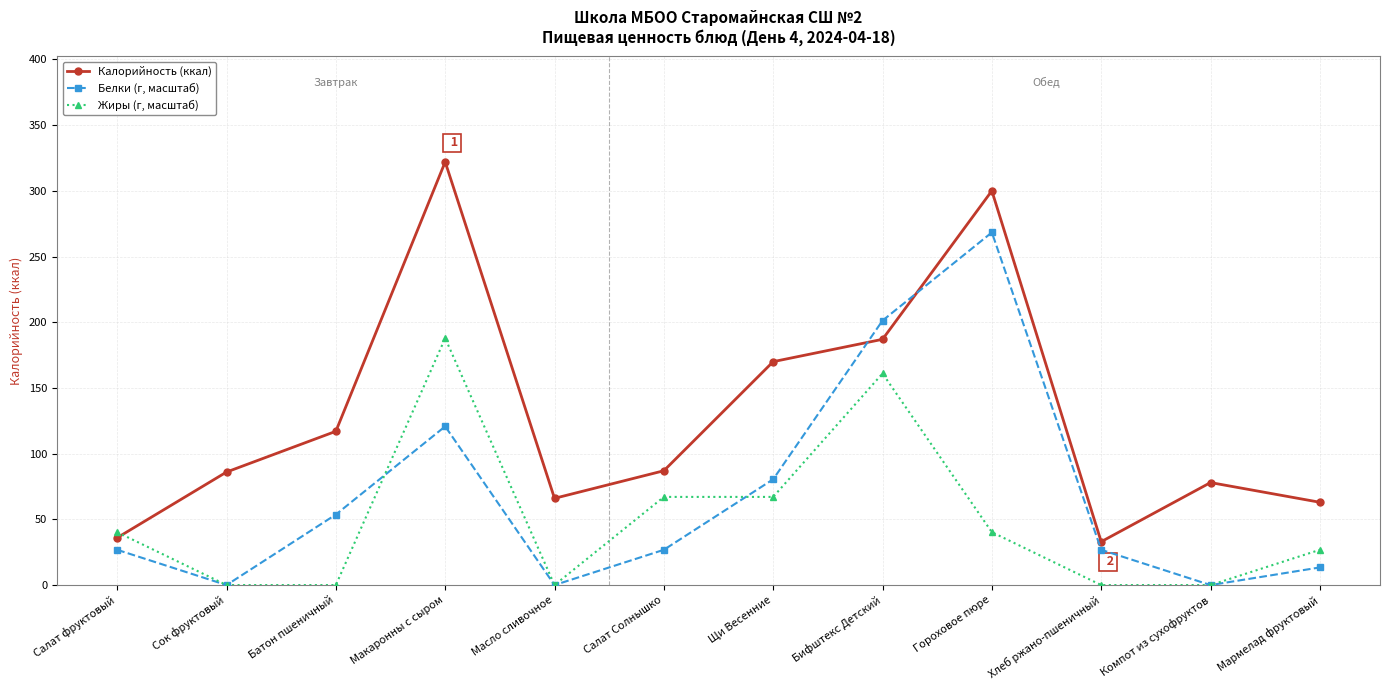

Is the value of Жиры (г, масштаб) at Щи Весенние greater than the value of Белки (г, масштаб) at Батон пшеничный?

Yes